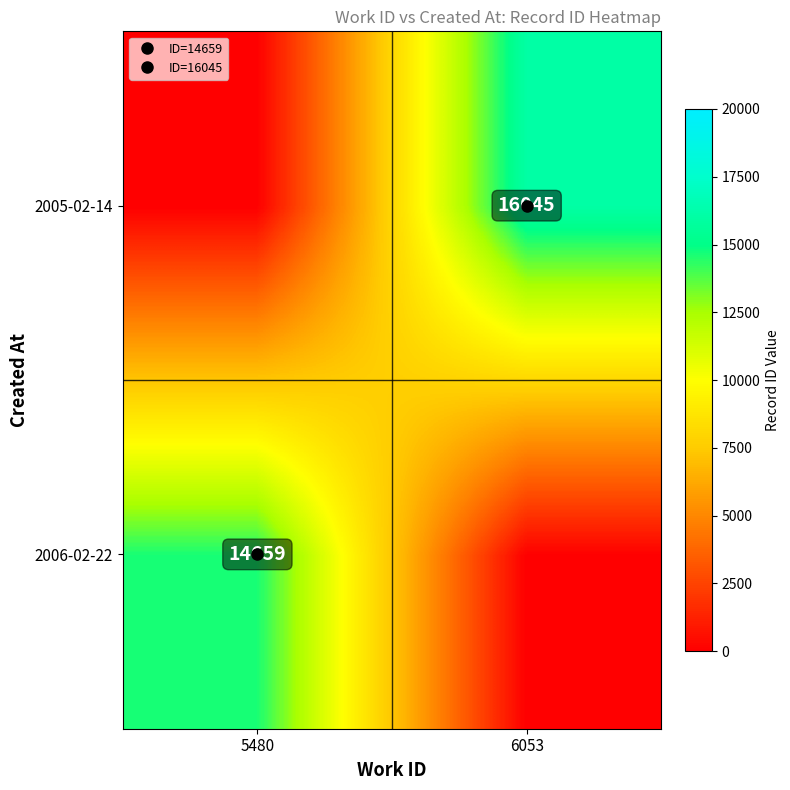

Between 5480 and 6053, which series saw the biggest shift?

2005-02-14